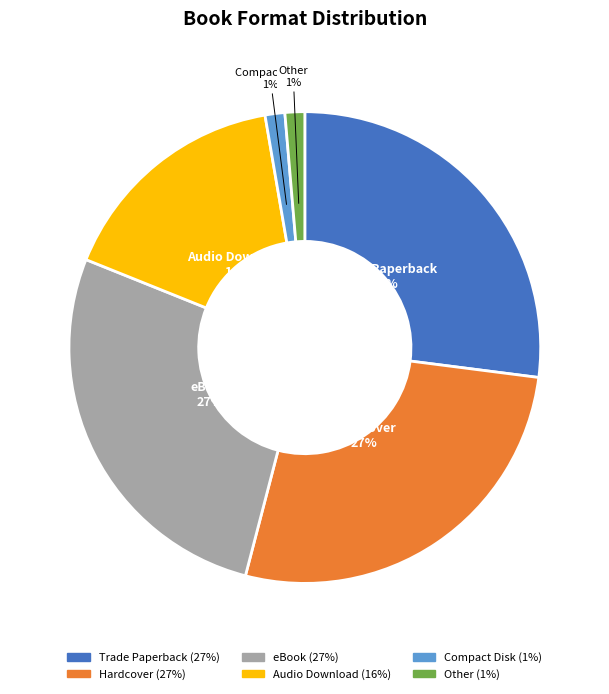

Count the number of slices in the pie.

6